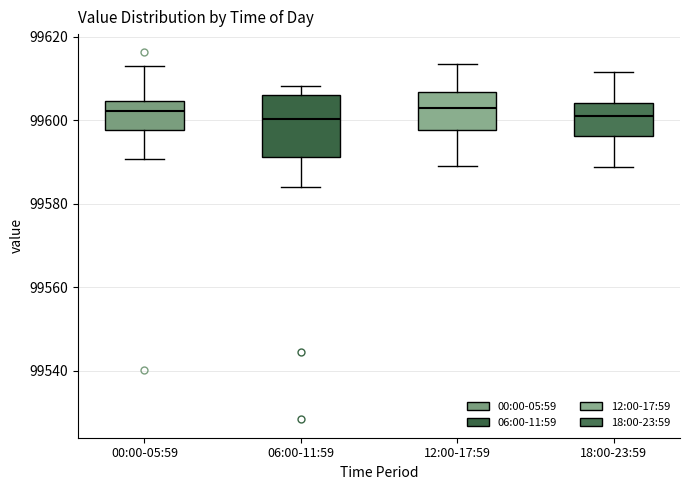

Where does the median line of the box for 06:00-11:59 sit on the y-axis? The values are not printed on the chart, so give them approximately, as read against the axis.

99600